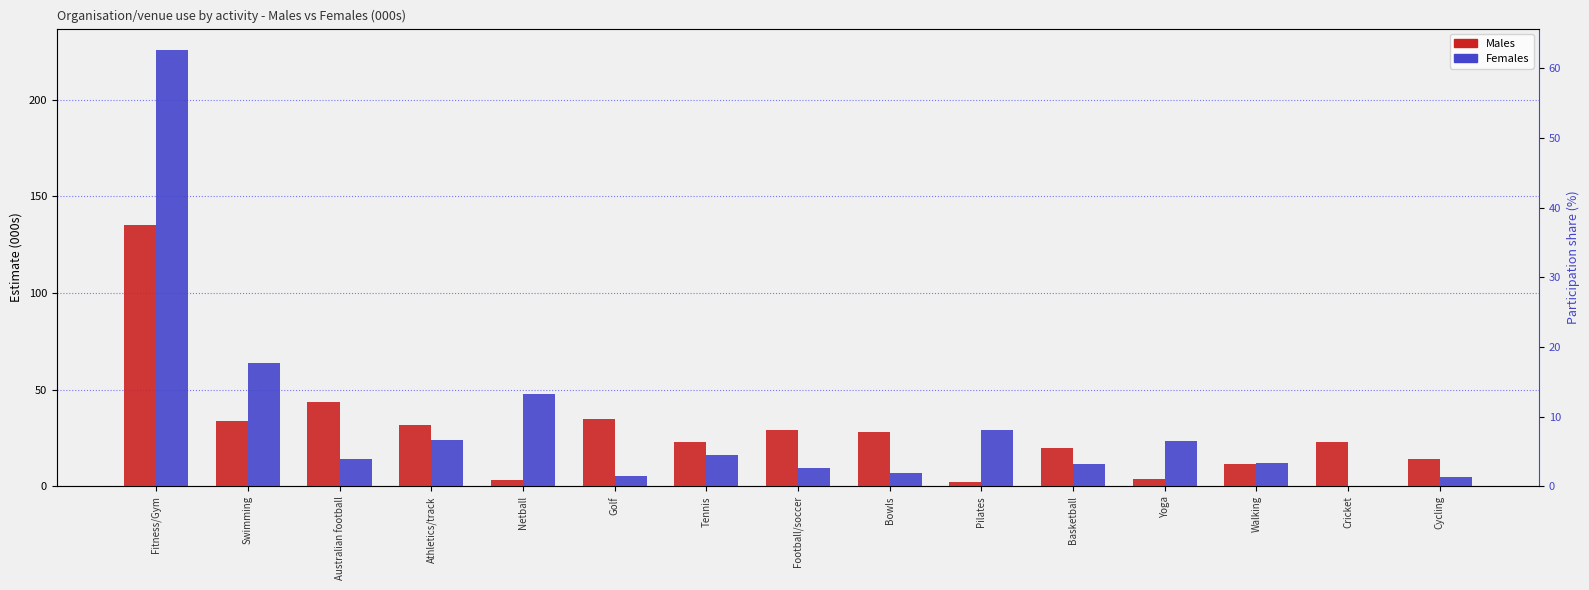

Where is Males nearest to the value 68?

Australian football